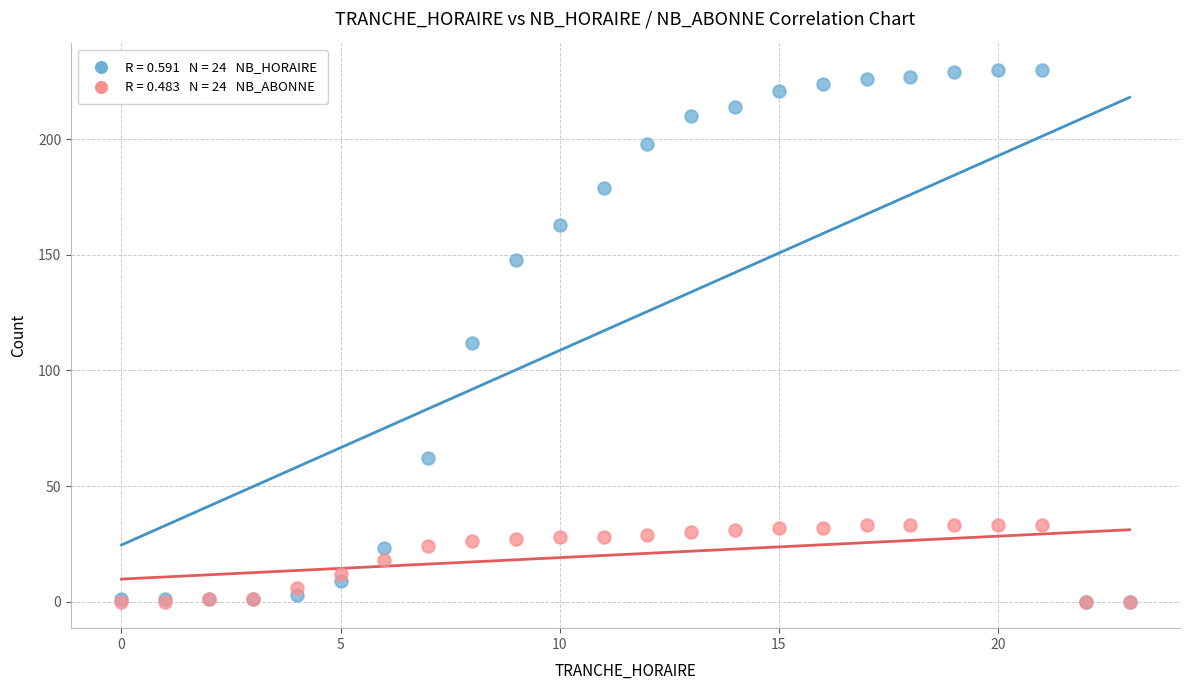

Across all series, what Y value is closest to 115?

112